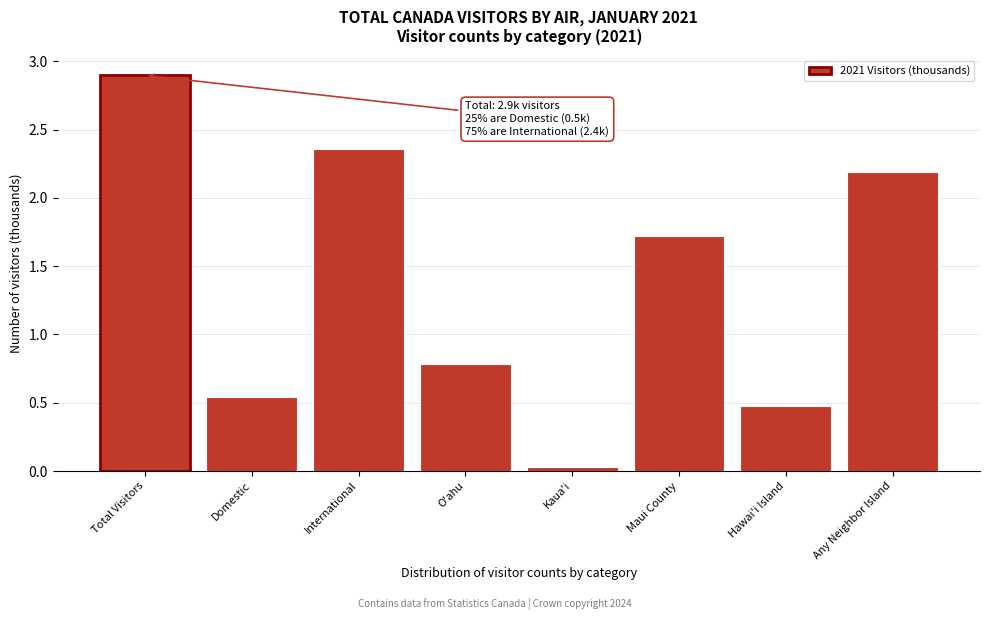

What position from the left is Maui County?

6